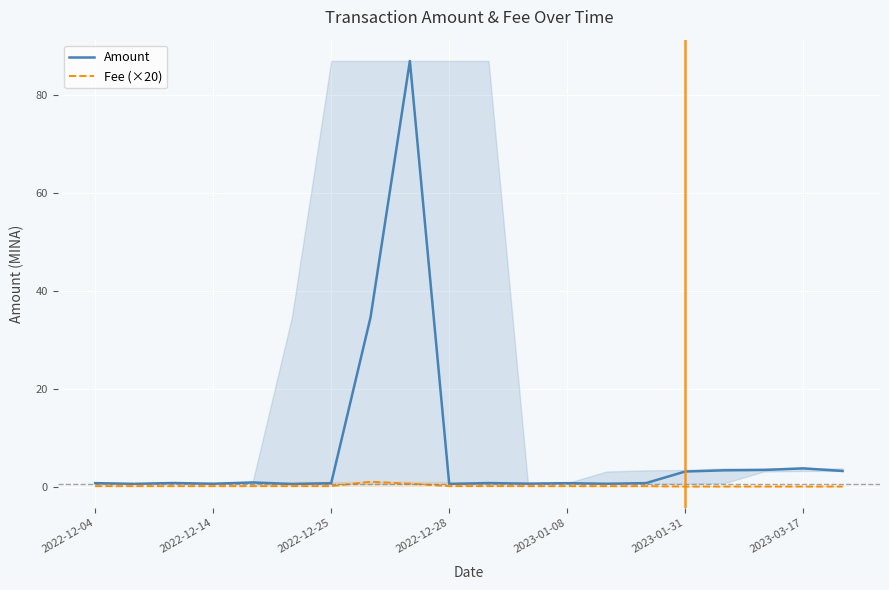

How many series are shown in this chart?

2